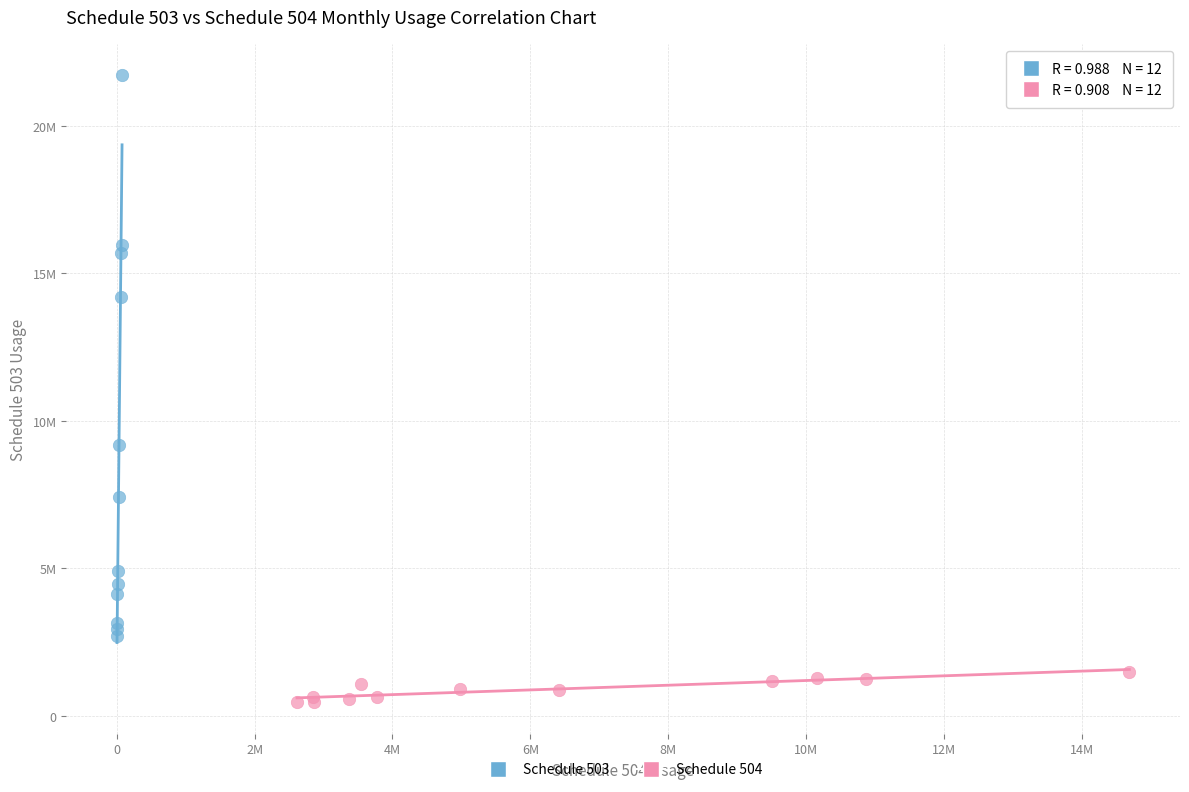

Which series reaches the maximum Y coordinate?

Schedule 503